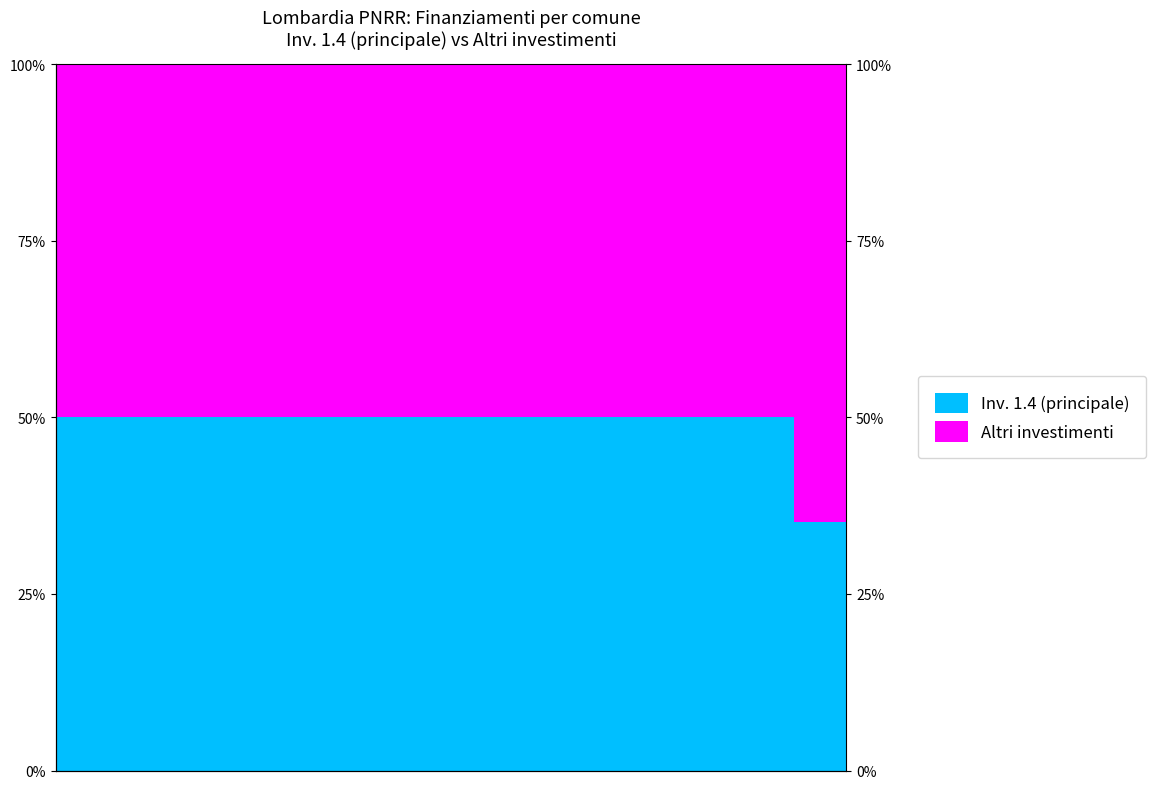

What is the value of the Altri investimenti bar at the 14th from the left?

50.0